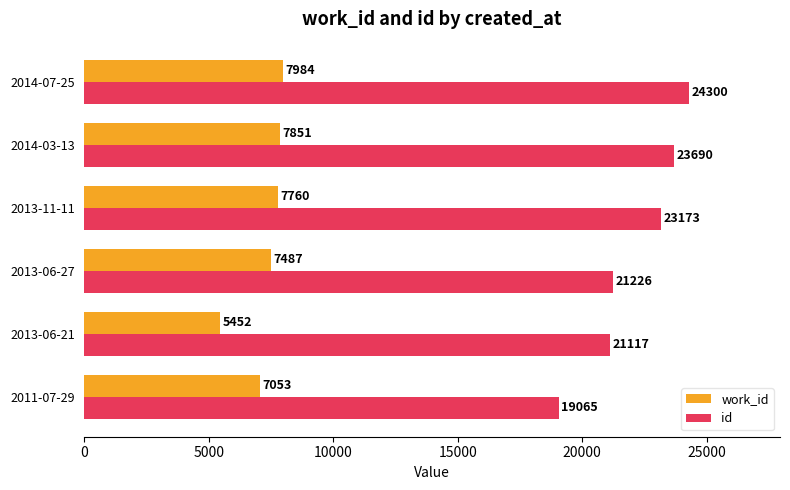

Is the value of work_id at 2013-06-27 greater than the value of id at 2014-07-25?

No